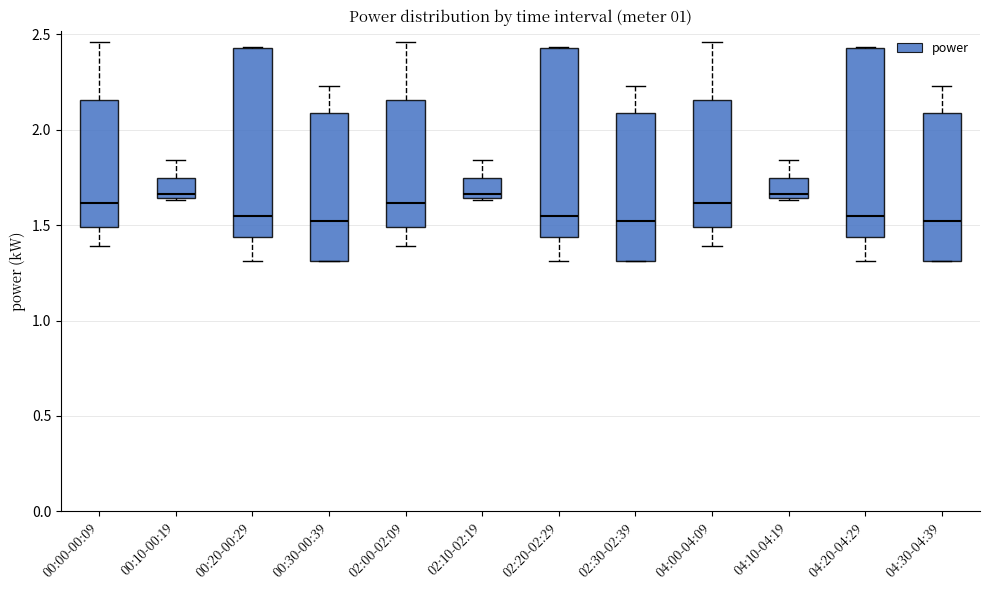

Reading left to right, transcribe this box plot: for each box, give where its median line is, the range the box spans, and where its two whiskers end, as read against the y-axis. The values are not printed on the chart, so give them approximately, as read against the axis.

00:00-00:09: median 1.60, box 1.50 to 2.15, whiskers 1.40 to 2.45
00:10-00:19: median 1.65 (just above the box's lower edge), box 1.65 to 1.75, whiskers 1.65 to 1.85
00:20-00:29: median 1.55, box 1.45 to 2.45, whiskers 1.30 to 2.45
00:30-00:39: median 1.50, box 1.30 to 2.10, whiskers 1.30 to 2.25
02:00-02:09: median 1.60, box 1.50 to 2.15, whiskers 1.40 to 2.45
02:10-02:19: median 1.65 (just above the box's lower edge), box 1.65 to 1.75, whiskers 1.65 to 1.85
02:20-02:29: median 1.55, box 1.45 to 2.45, whiskers 1.30 to 2.45
02:30-02:39: median 1.50, box 1.30 to 2.10, whiskers 1.30 to 2.25
04:00-04:09: median 1.60, box 1.50 to 2.15, whiskers 1.40 to 2.45
04:10-04:19: median 1.65 (just above the box's lower edge), box 1.65 to 1.75, whiskers 1.65 to 1.85
04:20-04:29: median 1.55, box 1.45 to 2.45, whiskers 1.30 to 2.45
04:30-04:39: median 1.50, box 1.30 to 2.10, whiskers 1.30 to 2.25